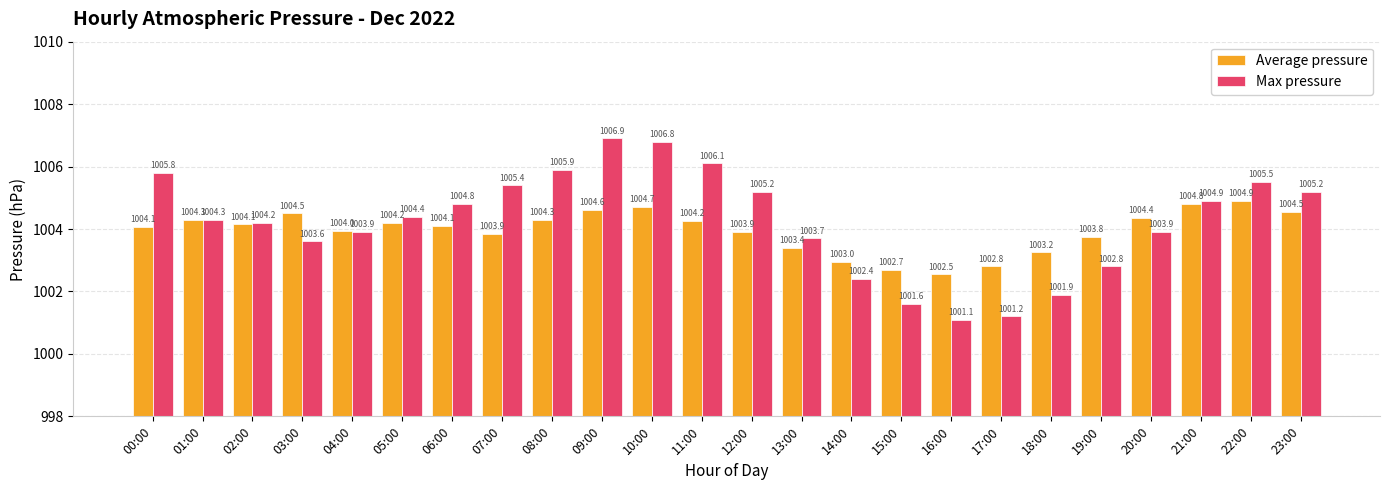

Which series has the widest spread of values?

Max pressure